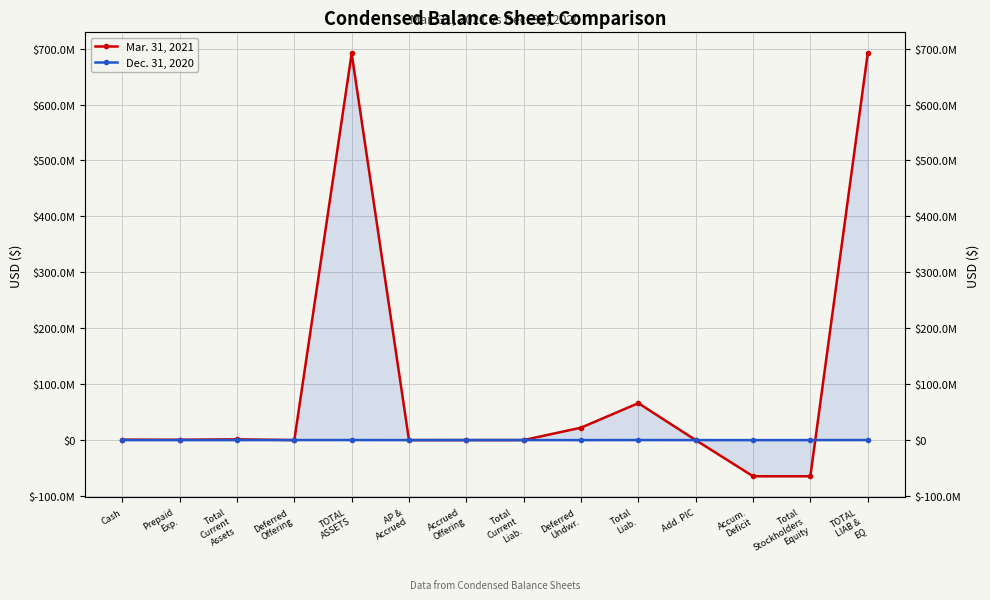

What is the smallest value displayed?

-64678509